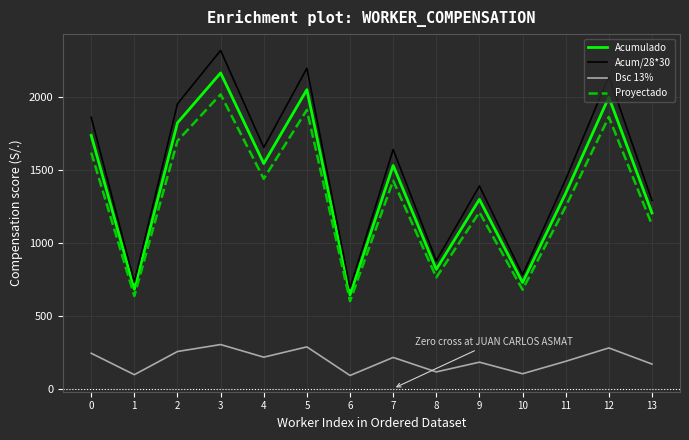

What is the sum of all Acumulado values?

19583.2